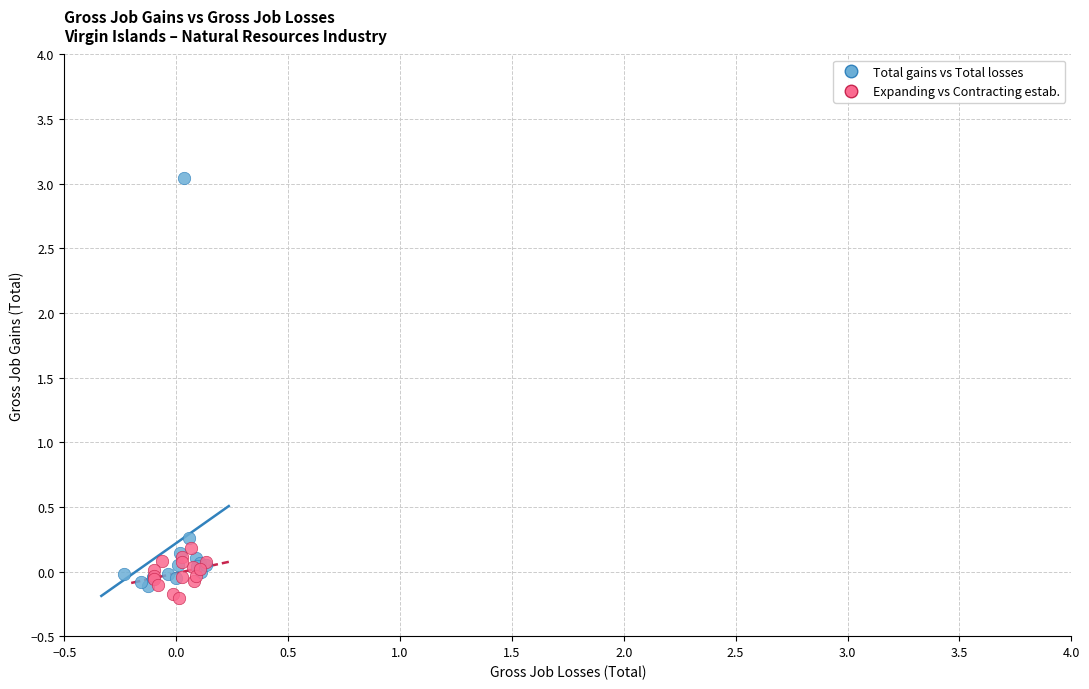

Which series contains the highest Y value?

Total gains vs Total losses